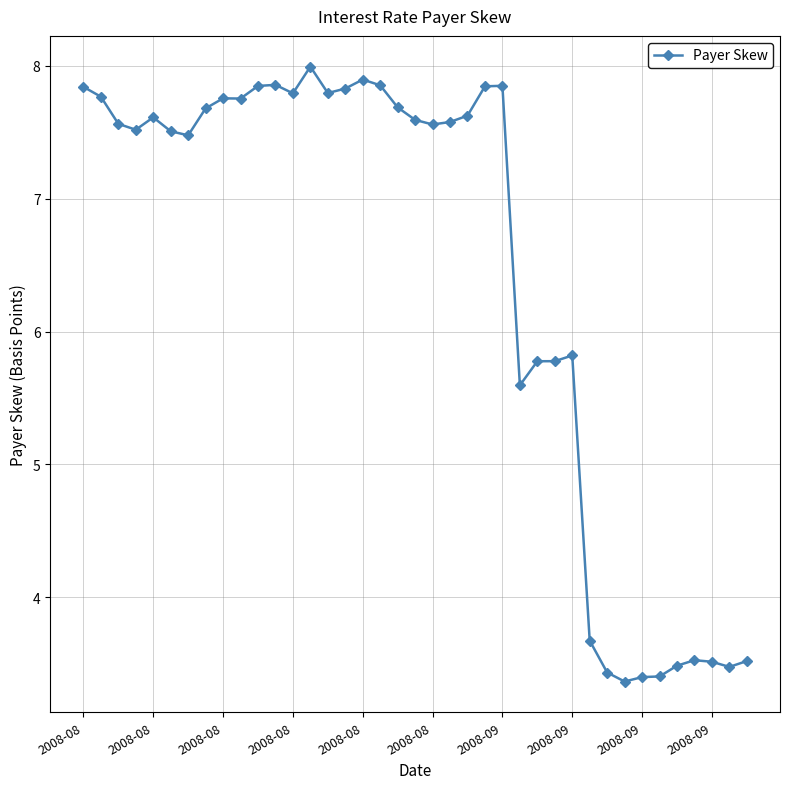

What is the greatest value displayed?

8.0